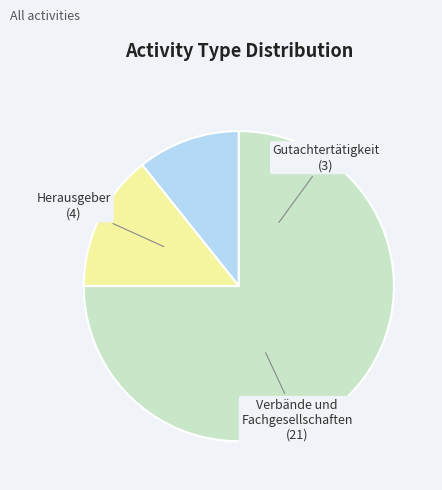

What percentage is the Gutachtertätigkeit slice, to the nearest percent?

11%